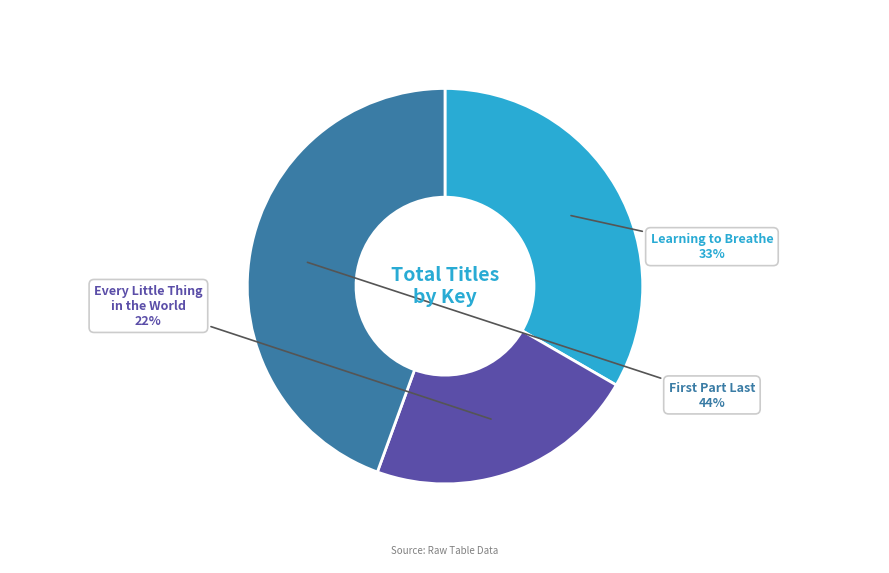

How many slices are in this pie chart?

3